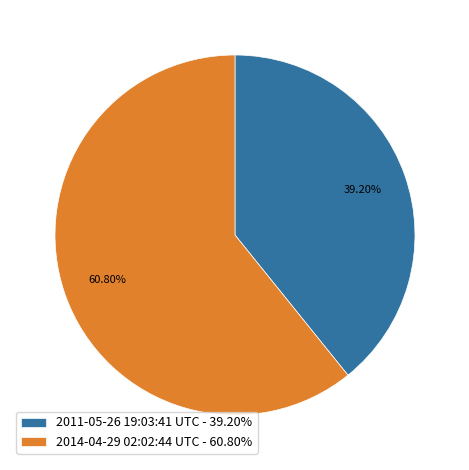

What percentage is the 2011-05-26 19:03:41 UTC slice, to the nearest percent?

39%